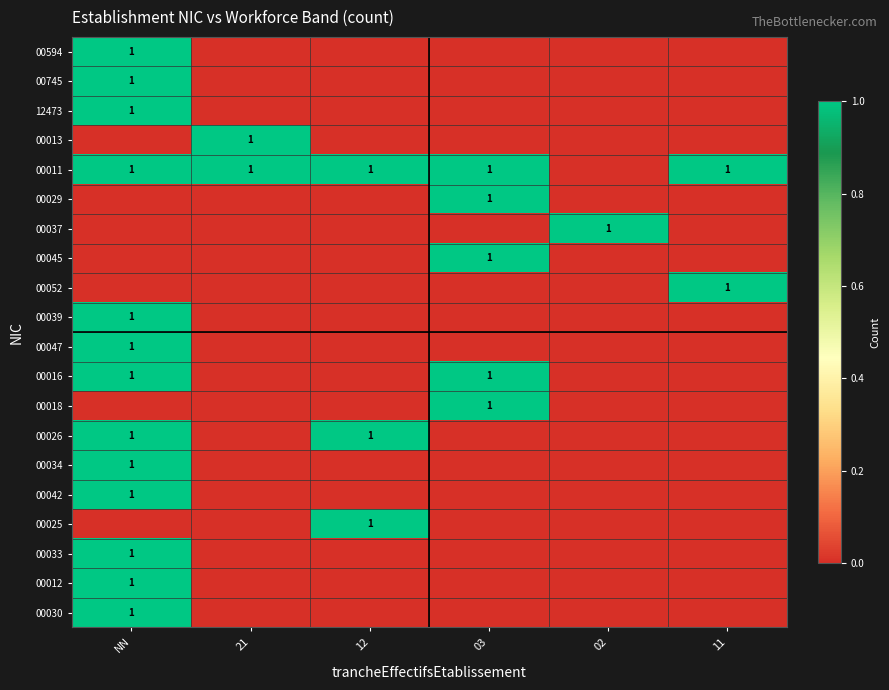

What is the spread (max minus min) of values at 02?

1